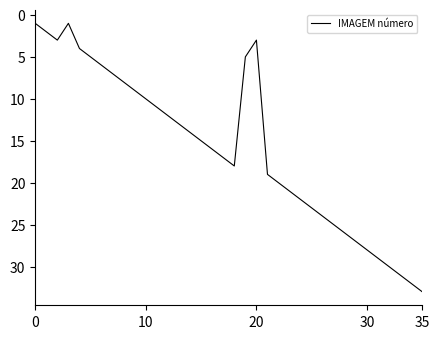

What is the greatest value displayed?

33